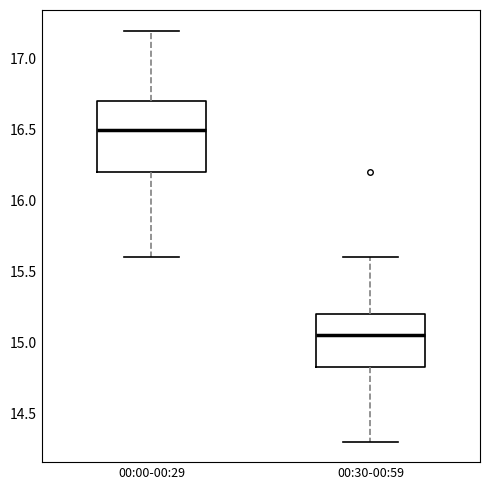

Where does the lower whisker of the box for 00:30-00:59 end on the y-axis? The values are not printed on the chart, so give them approximately, as read against the axis.

14.30